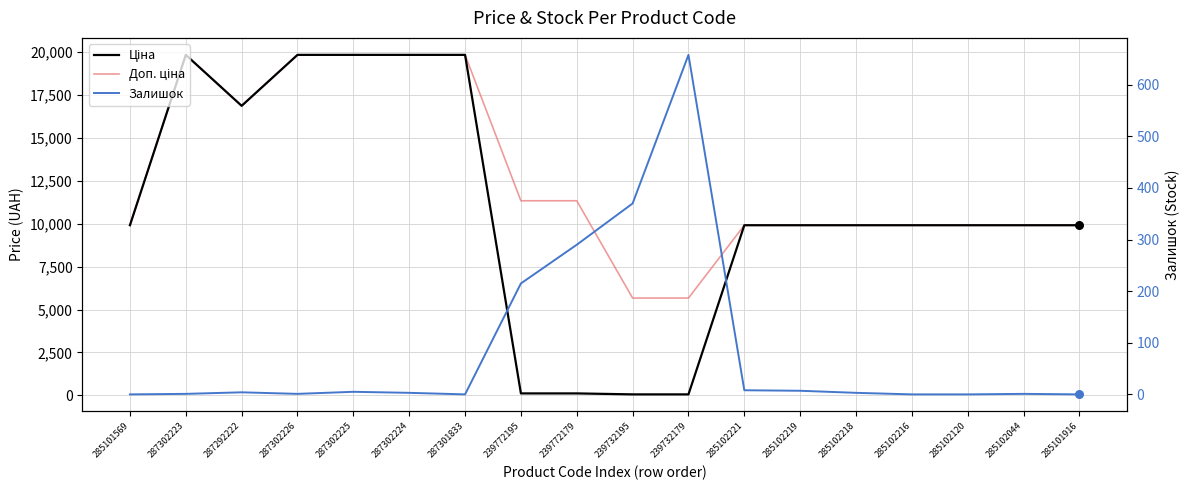

What are all the series names shown in the legend?

Ціна, Доп. ціна, Залишок